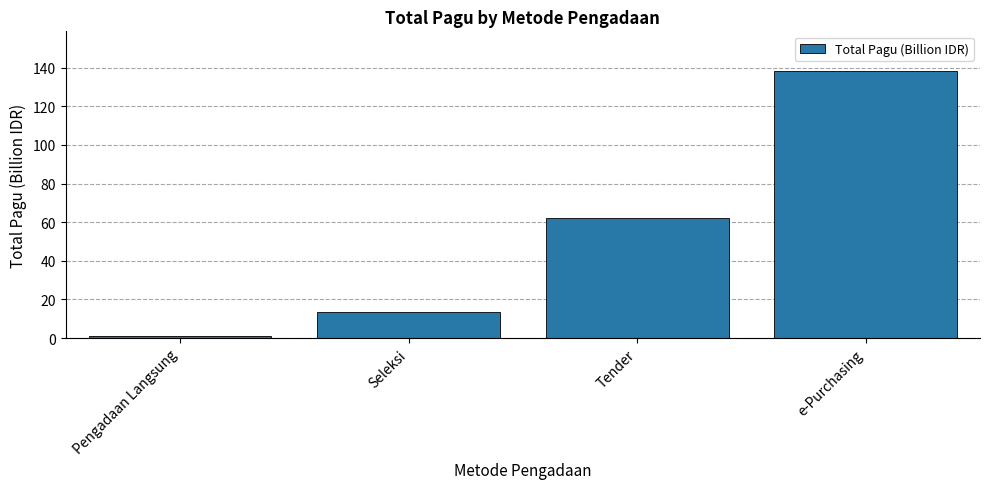

True or false: the data shows 1.0 at Pengadaan Langsung.

True